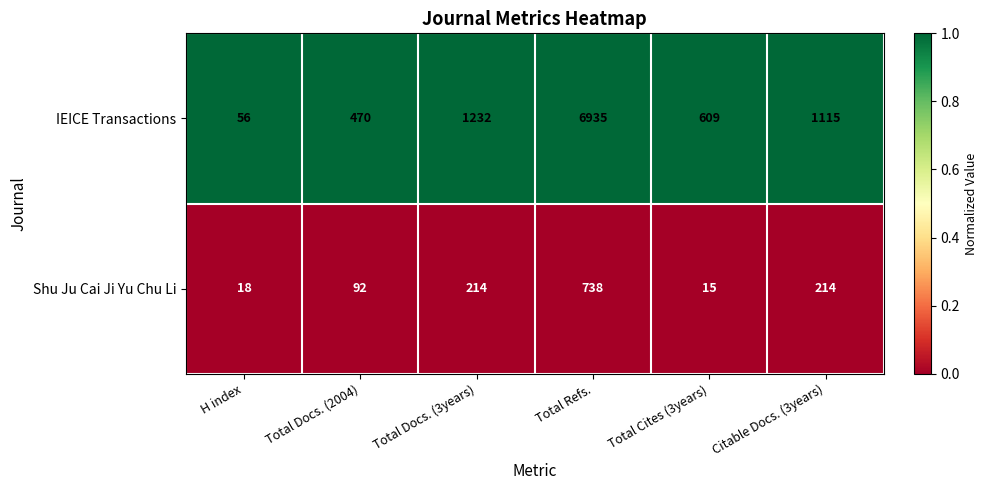

Count the number of data series in this chart.

2